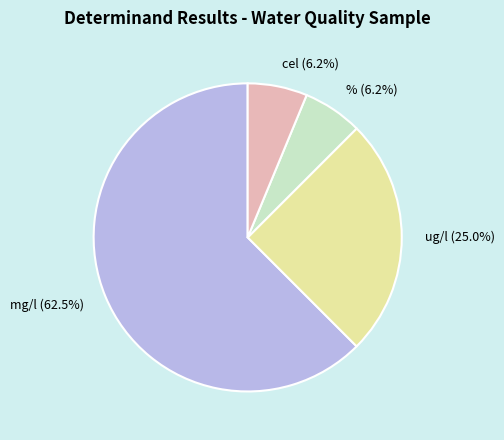

How much of the chart is everything except ug/l?

75.0%